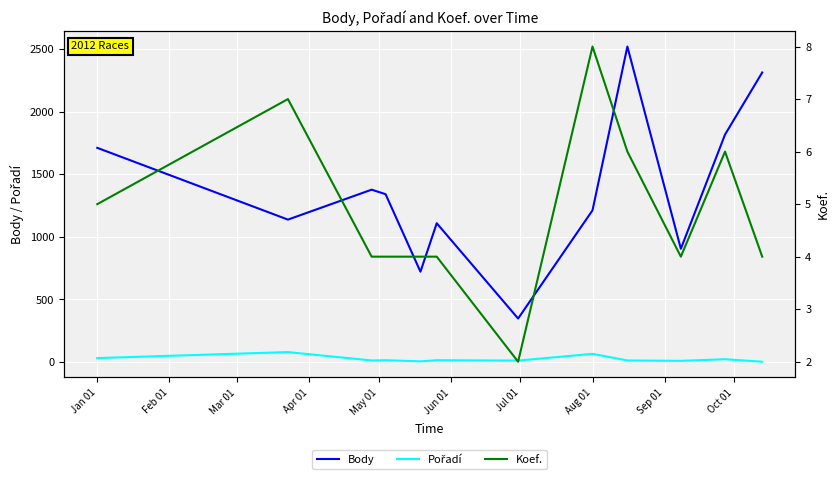

Is this an area chart (filled region under the line)?

No